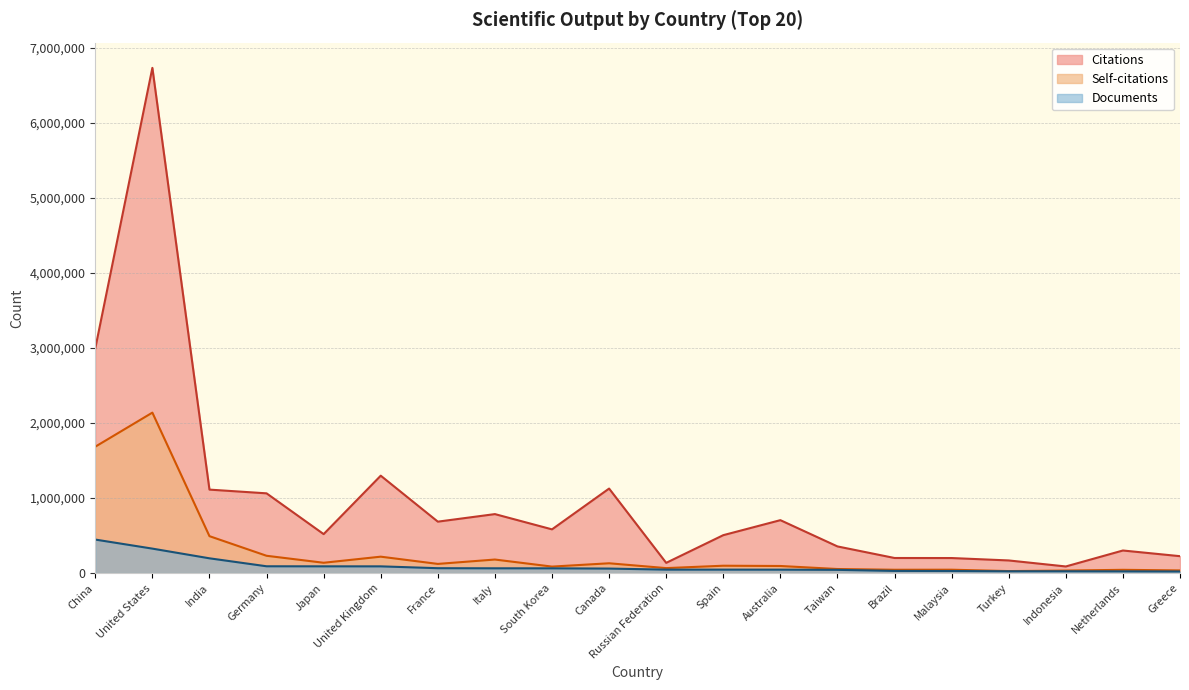

True or false: Self-citations and Documents cross at least once.

False